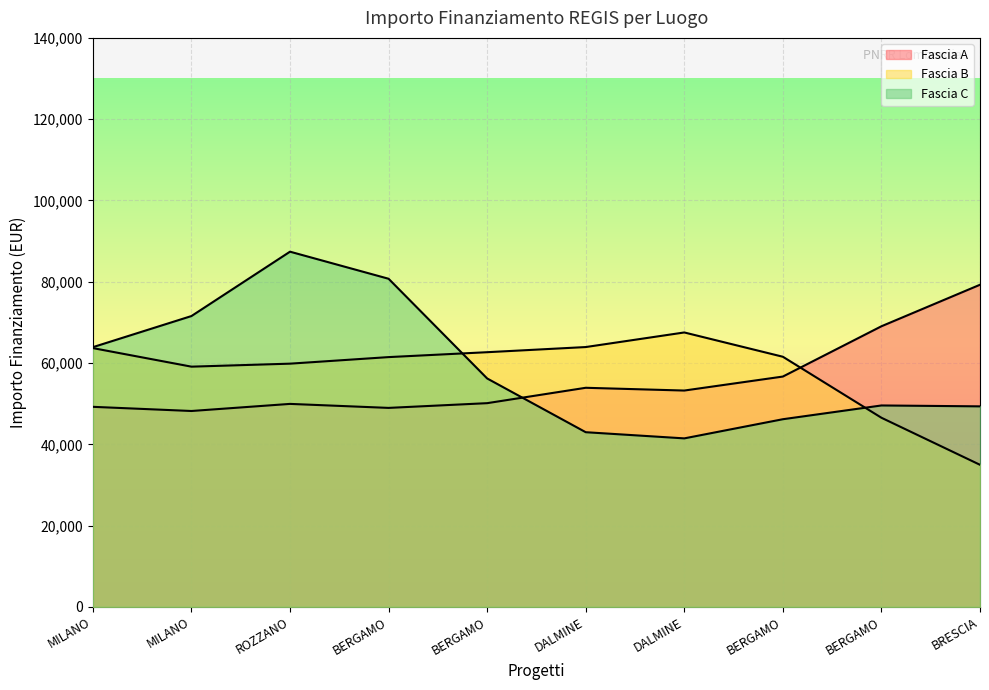

How many values in the Fascia C series are below 51504?

5